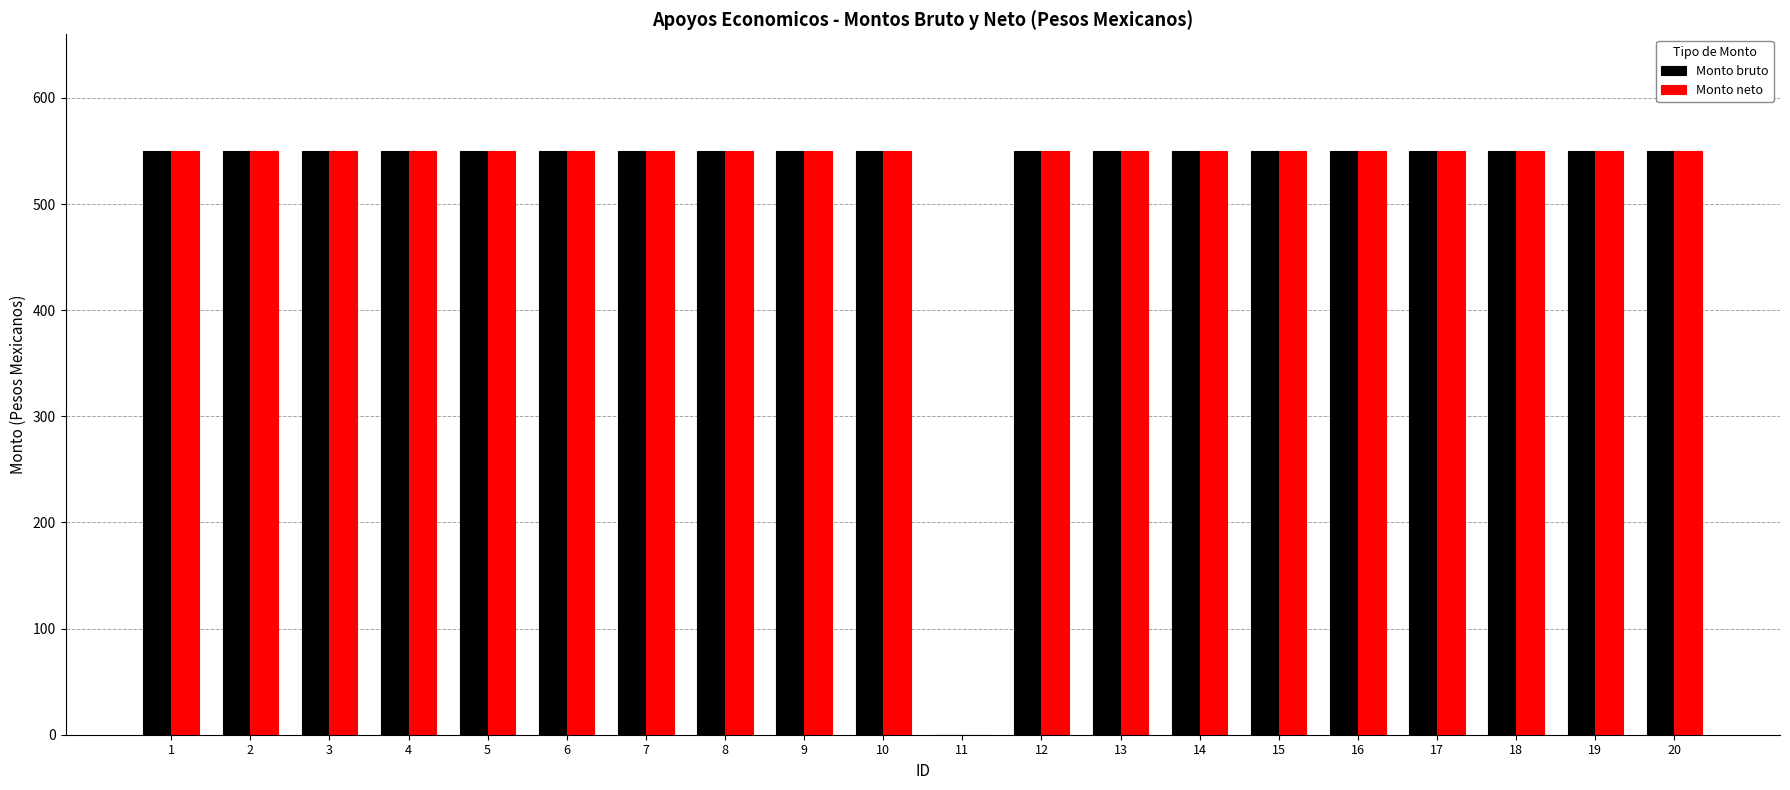

Count the number of categories in the chart.

20